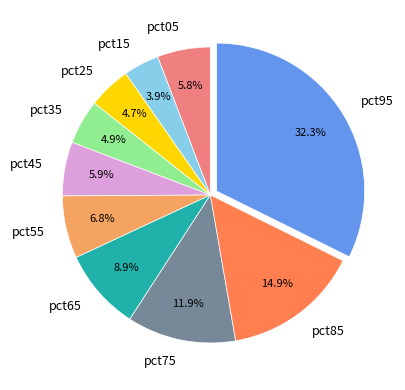

What percentage do pct15 and pct55 together represent?

10.7%